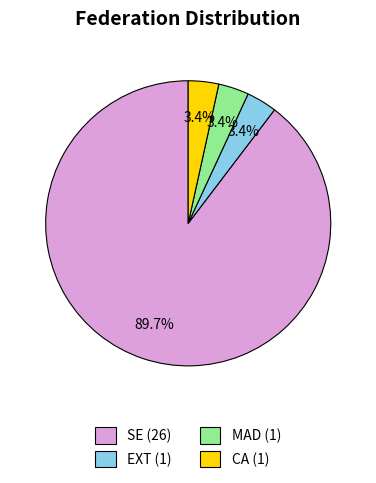

Does any single category account for the majority?

Yes